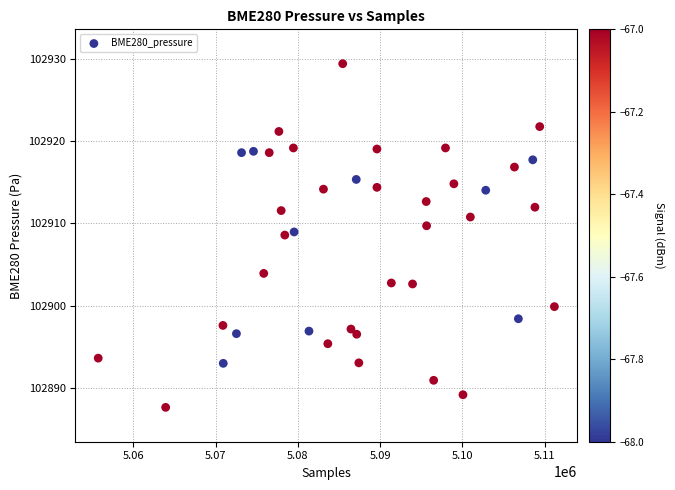

What is the range of X values (max minus min)?

55461.0